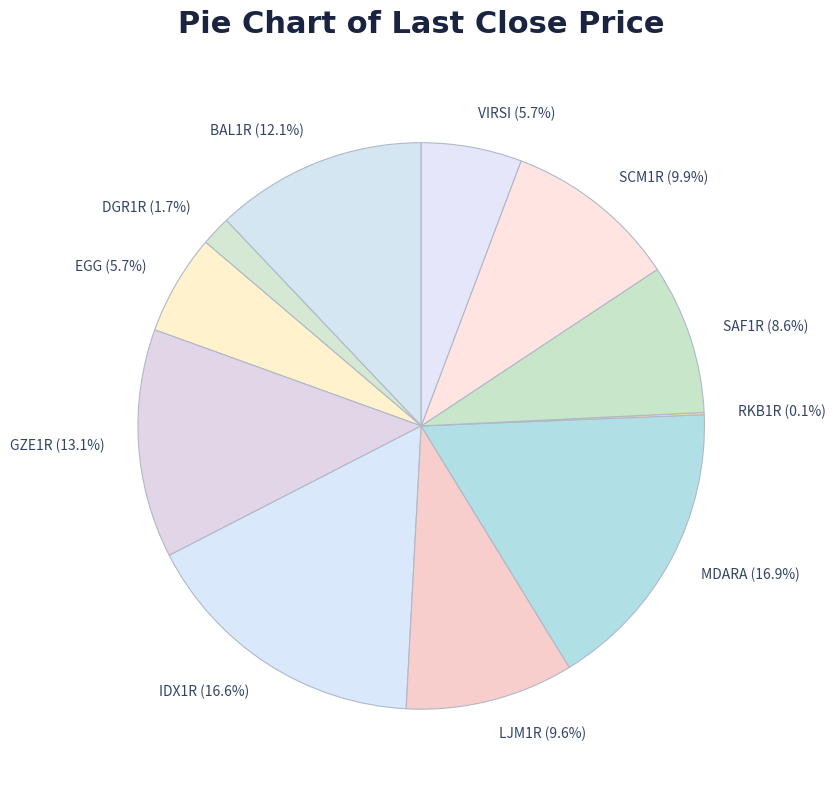

The EGG slice represents 6% of the pie. True or false?

True